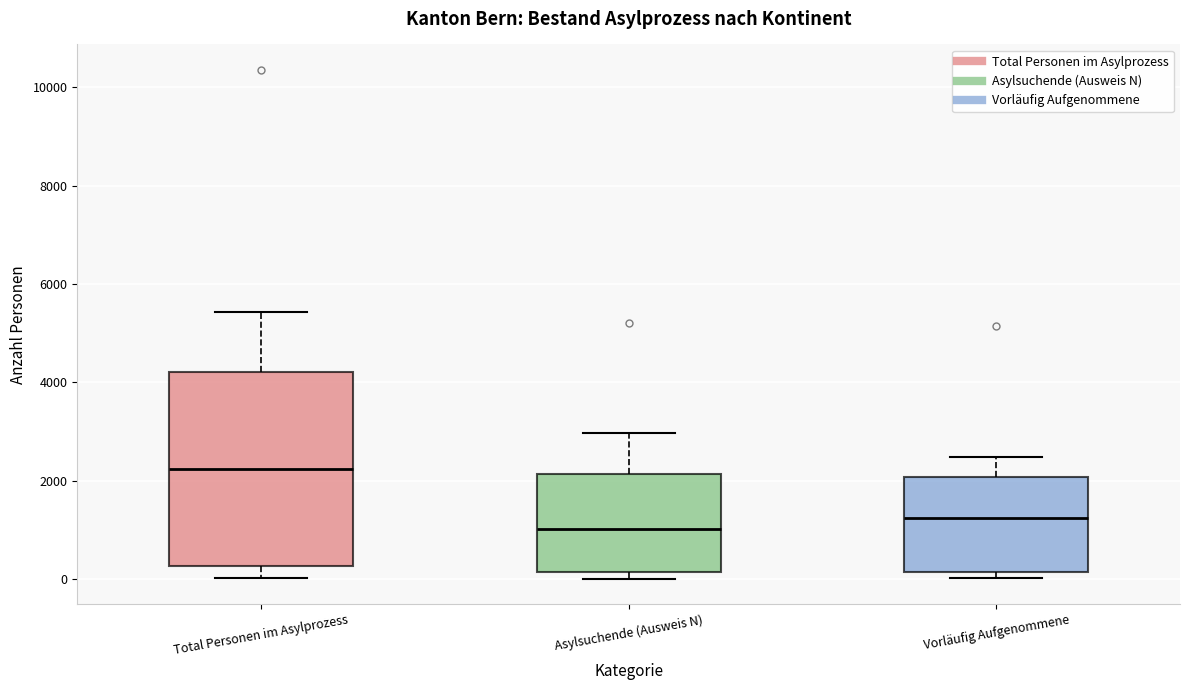

Which box's median line is the lowest?

Asylsuchende (Ausweis N)